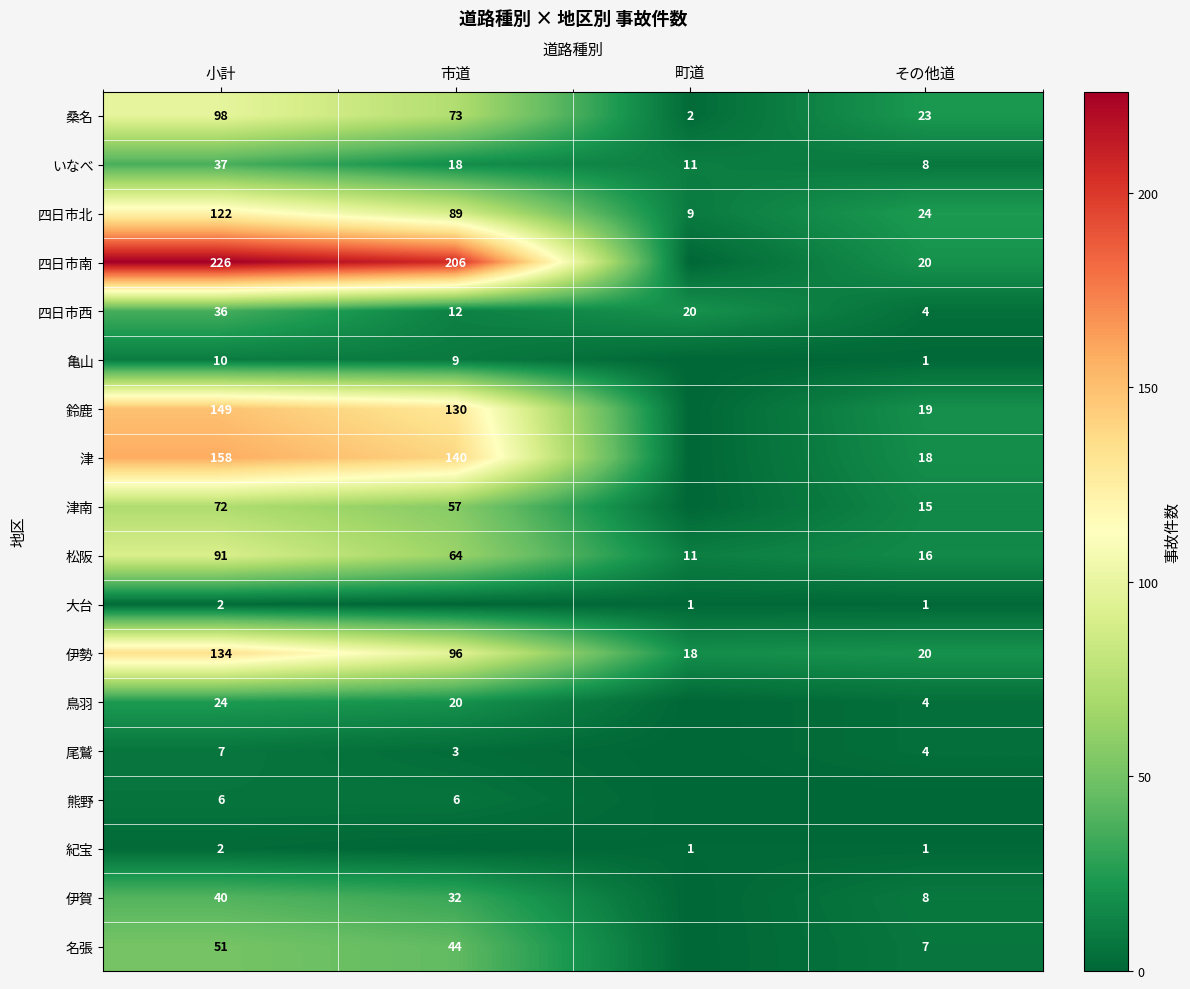

Is the value of 松阪 at 小計 greater than the value of 四日市北 at 町道?

Yes